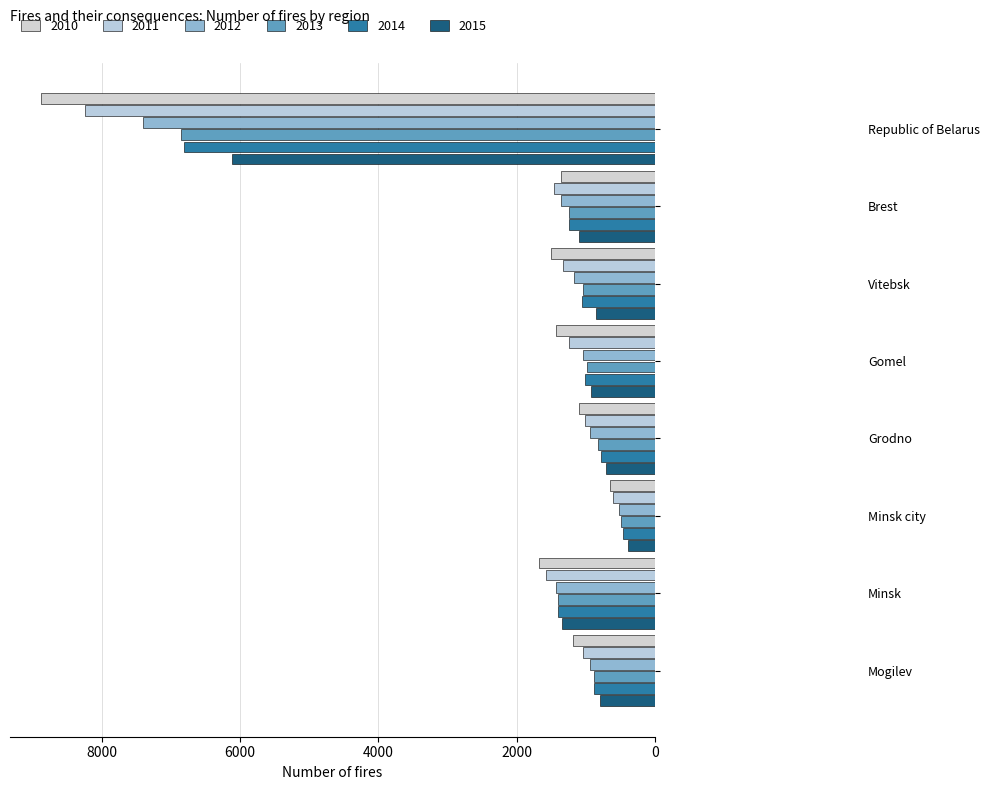

At Gomel, list the series in order from smallest to largest.

2015, 2013, 2014, 2012, 2011, 2010